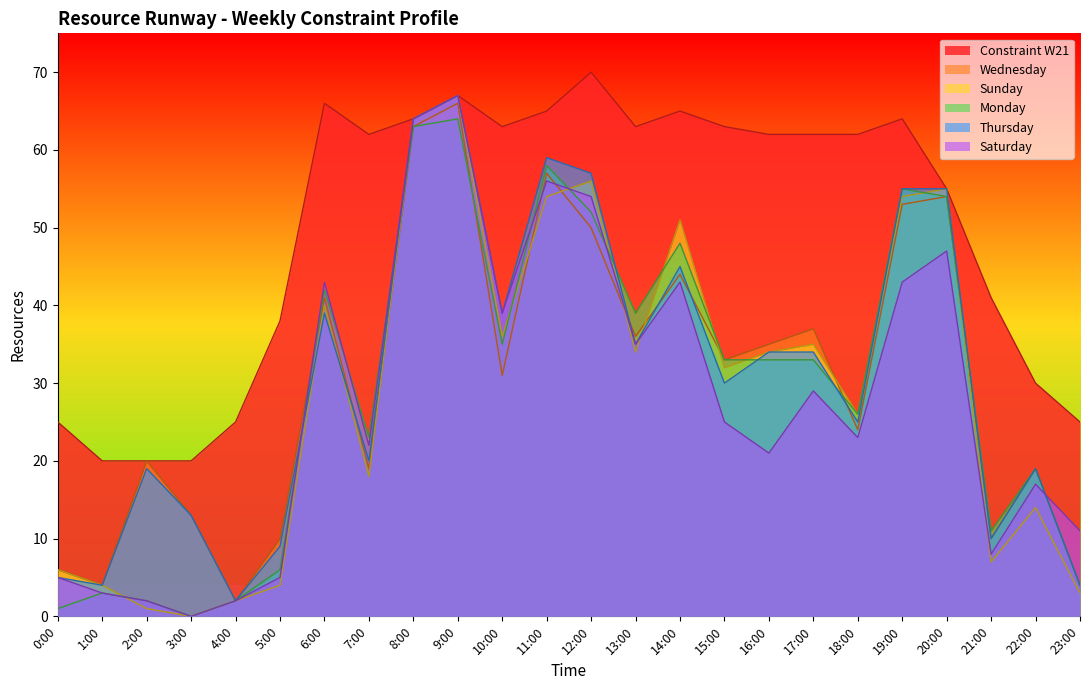

Reading right to left, transcribe all the data shown in this chart.

Constraint W21: 25	30	41	55	64	62	62	62	63	65	63	70	65	63	67	64	62	66	38	25	20	20	20	25
Wednesday: 4	19	10	54	53	24	37	35	33	44	36	50	57	31	66	63	19	41	10	2	13	20	4	6
Sunday: 3	14	7	55	54	26	35	34	32	51	34	56	54	36	67	64	18	40	4	2	0	1	4	6
Monday: 4	19	11	54	55	26	33	33	33	48	39	52	58	35	64	63	23	42	6	2	0	2	3	1
Thursday: 4	19	10	55	55	25	34	34	30	45	35	57	59	39	67	64	20	39	9	2	13	19	4	5
Saturday: 11	17	8	47	43	23	29	21	25	43	35	54	56	39	67	64	22	43	5	2	0	2	3	5